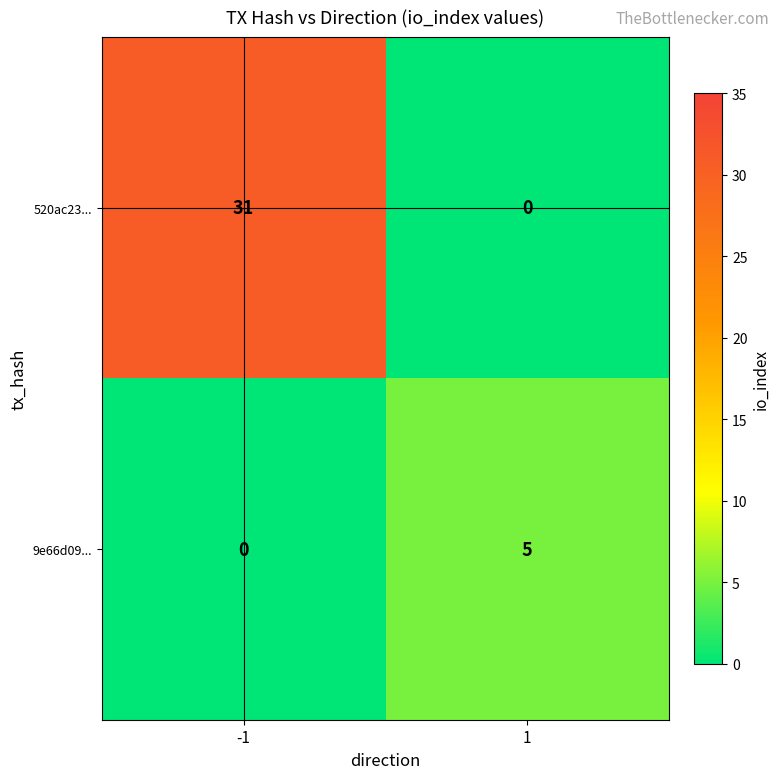

What value does the 9e66d09... series have at 1?

5